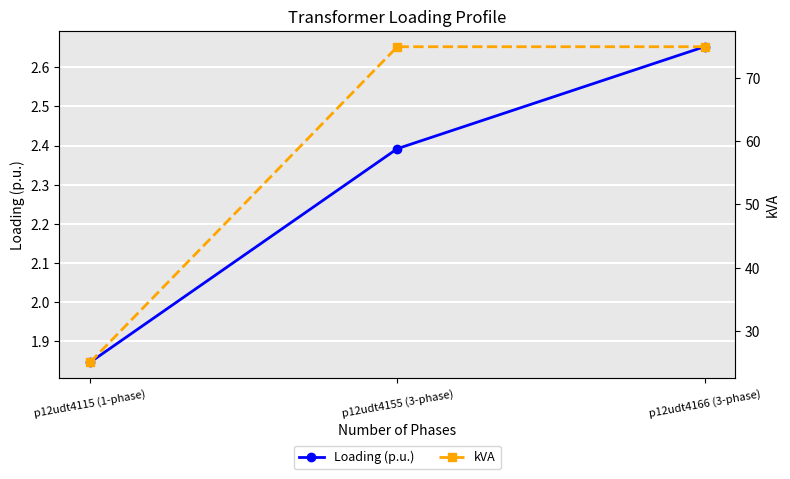

True or false: Loading (p.u.) has a value of 2.9 at p12udt4115 (1-phase).

False